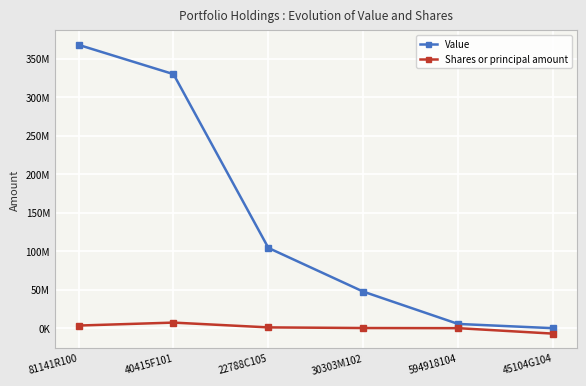

What is the value of the Value point at the 1st from the left?

367727000